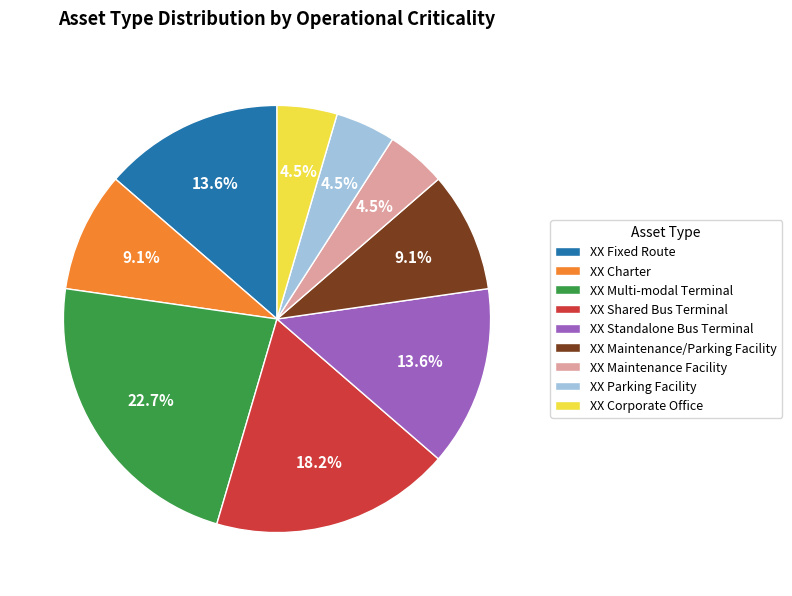

Does XX Maintenance/Parking Facility represent more than half of the total?

No